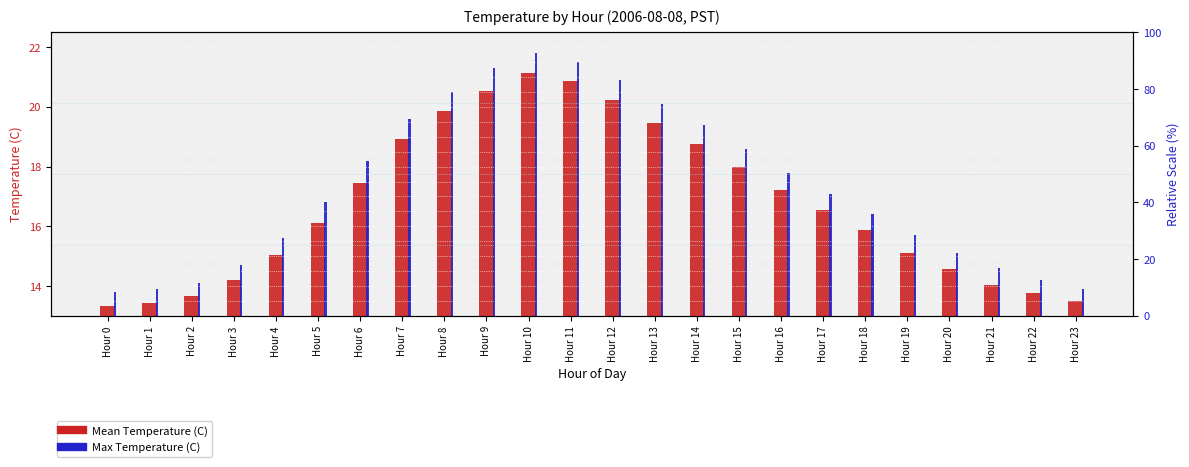

Which category has the lowest value across all series?

Hour 0